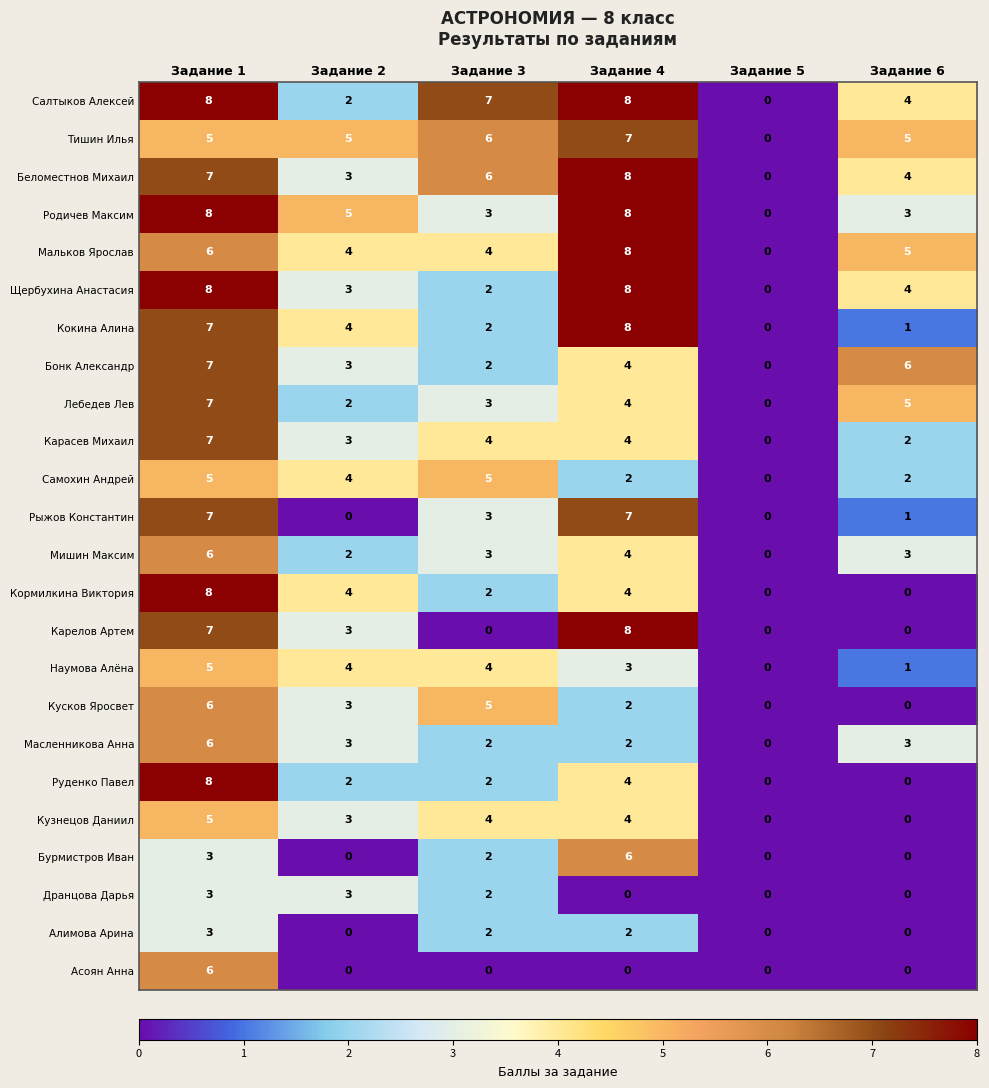

How many Бонк Александр values are between 2 and 6?

4